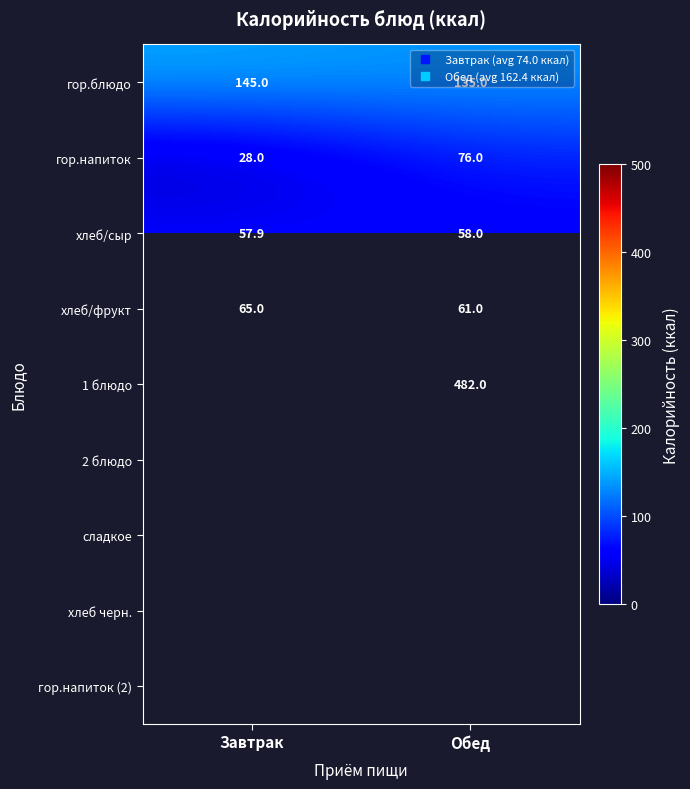

Which category has the highest value in the хлеб/сыр series?

Обед